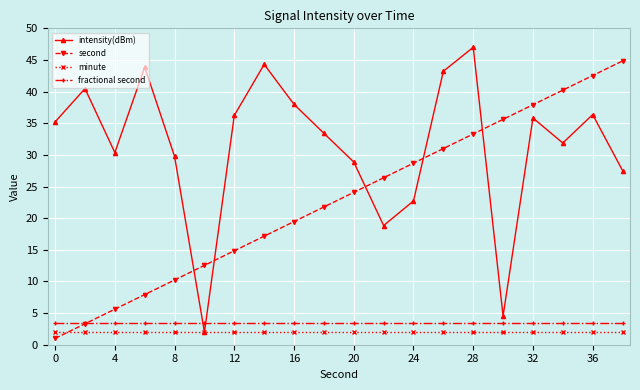

What is the value of the fractional second point at the 12th from the left?

3.5